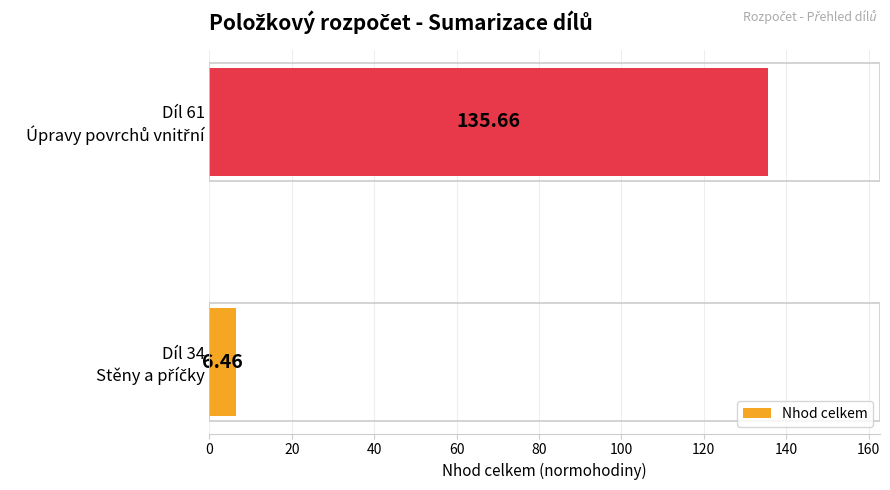

What is the difference between the maximum and minimum values?

129.2